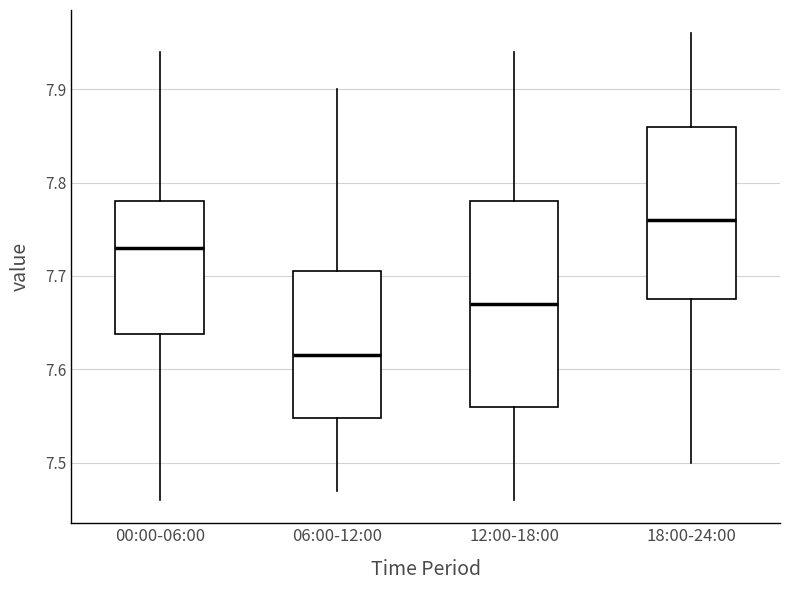

Reading left to right, read every box against the y-axis: the position of its median line, the range the box covers, and the ends of its whiskers. The values are not printed on the chart, so give them approximately, as read against the axis.

00:00-06:00: median 7.73, box 7.64 to 7.78, whiskers 7.46 to 7.94
06:00-12:00: median 7.62, box 7.55 to 7.71, whiskers 7.47 to 7.90
12:00-18:00: median 7.67, box 7.56 to 7.78, whiskers 7.46 to 7.94
18:00-24:00: median 7.76, box 7.68 to 7.86, whiskers 7.50 to 7.96